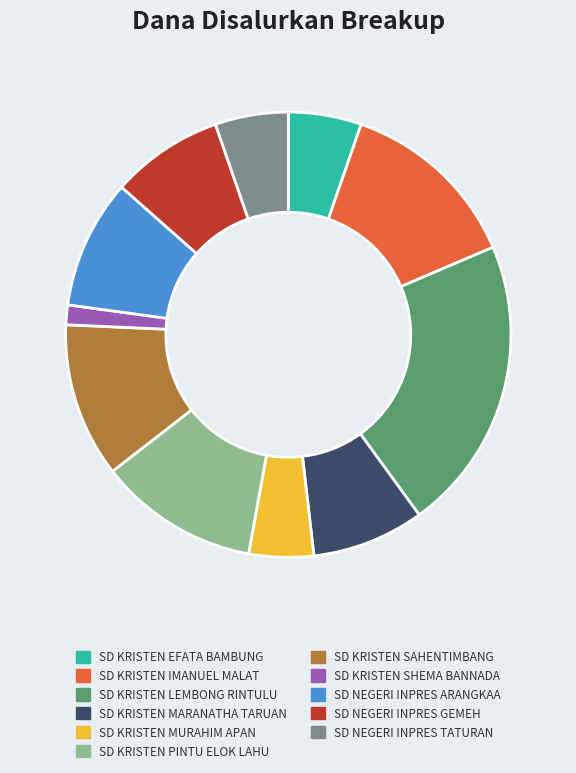

Which has a higher value, SD NEGERI INPRES GEMEH or SD KRISTEN EFATA BAMBUNG?

SD NEGERI INPRES GEMEH